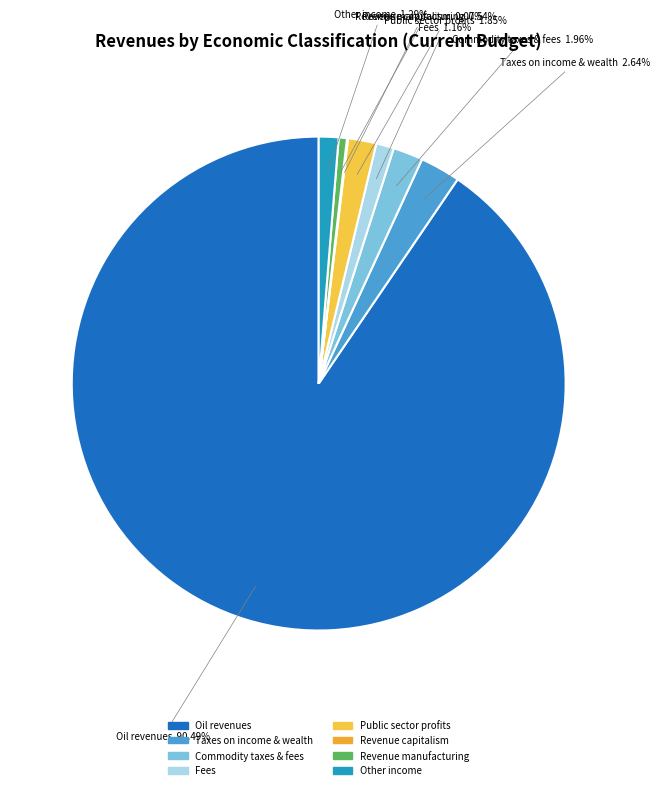

What is the majority slice?

Oil revenues